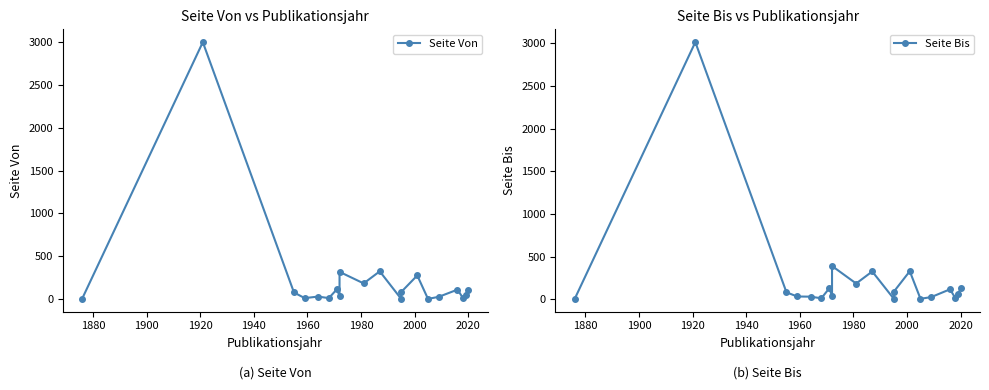

What is the value of the Seite Bis point at the 17th from the left?

118